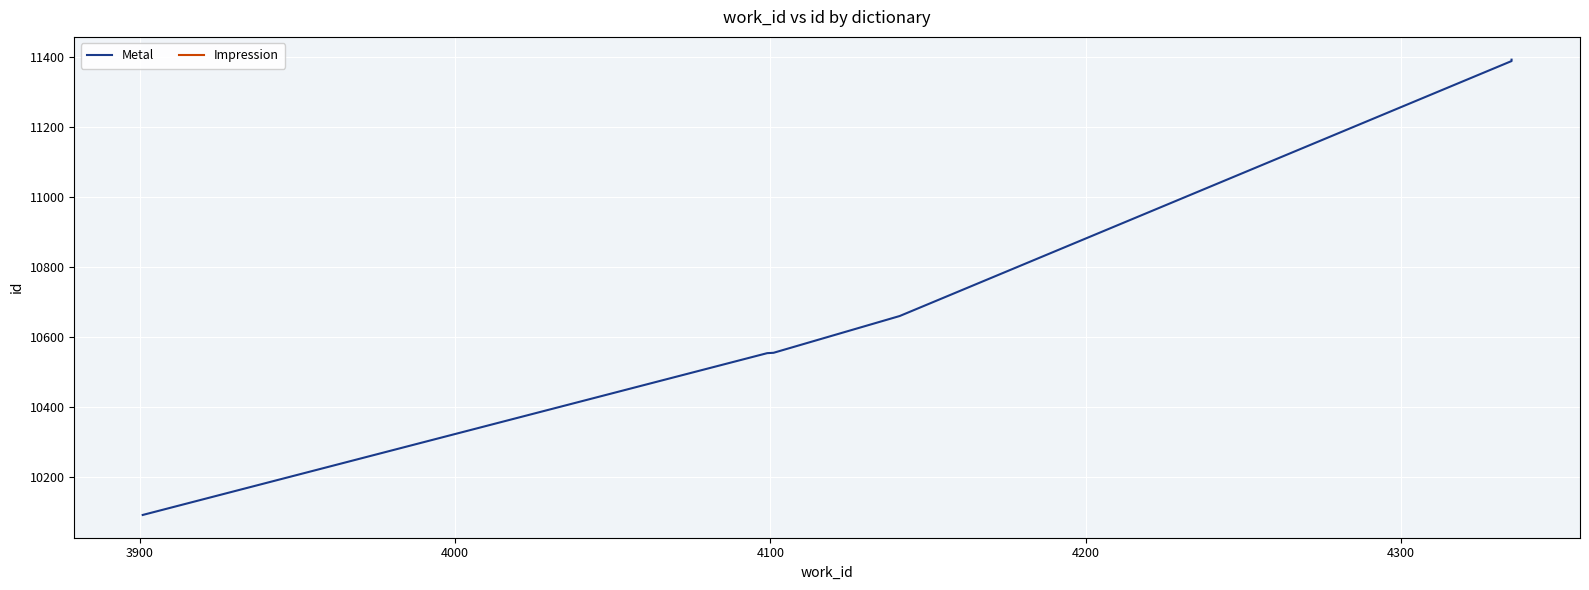

What is the value of the 1st point from the left?

10092